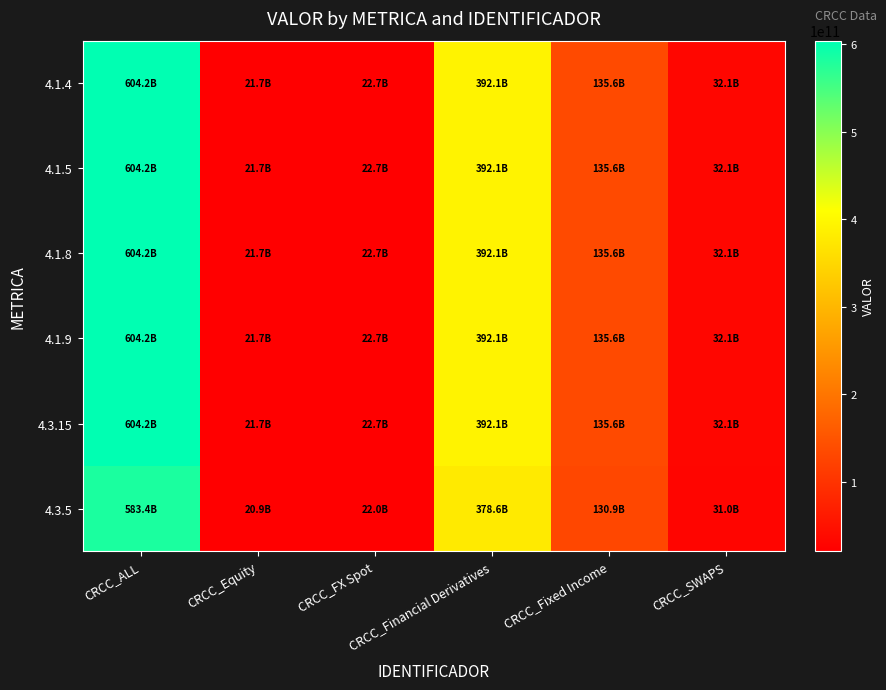

At which category is the sum across all series the highest?

CRCC_ALL